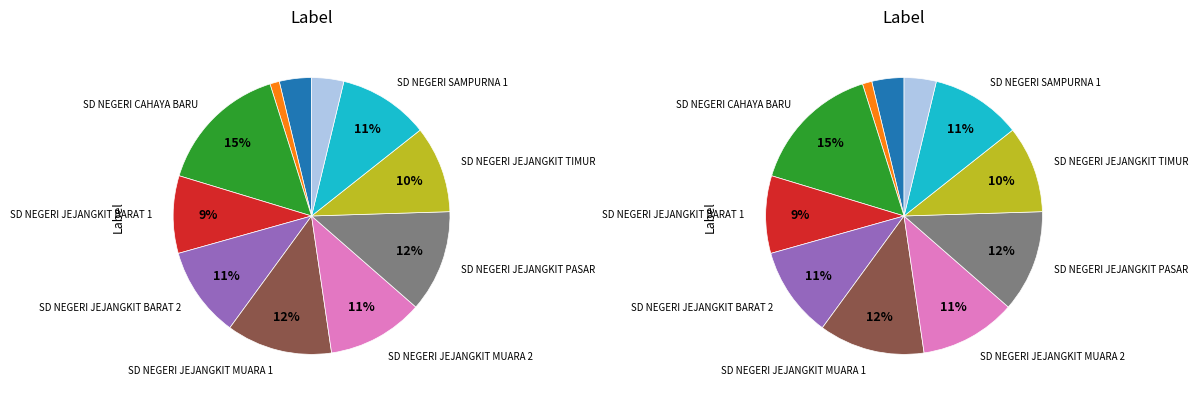

What percentage is the SD NEGERI SAMPURNA 1 slice, to the nearest percent?

11%